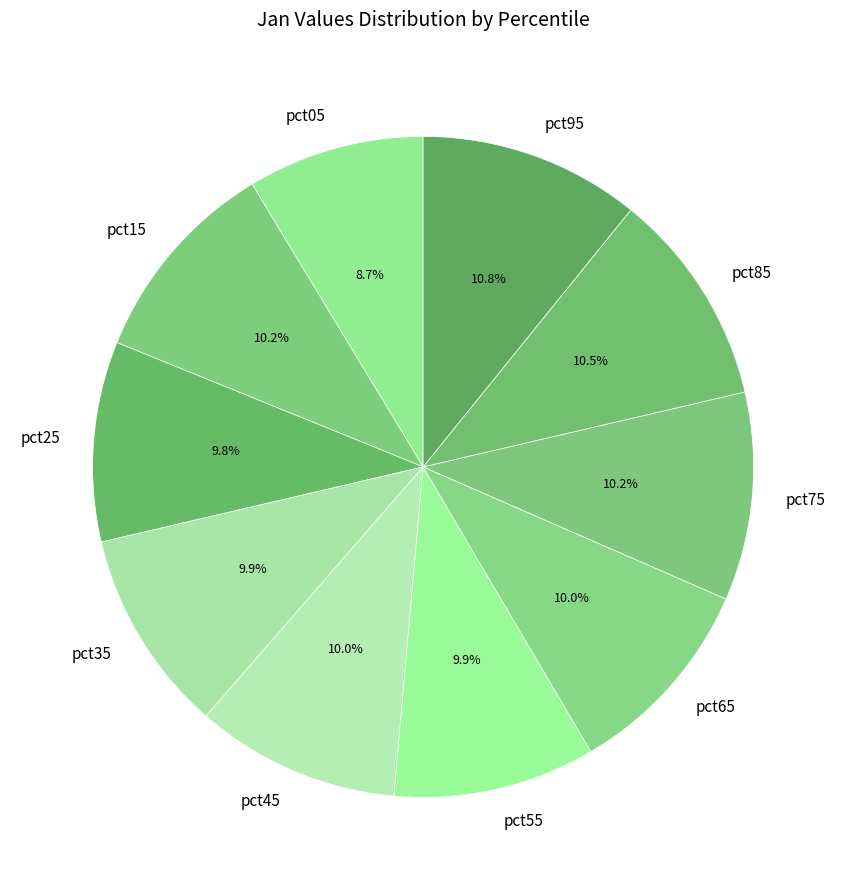

To the nearest percent, what percentage of the pie is pct25?

10%